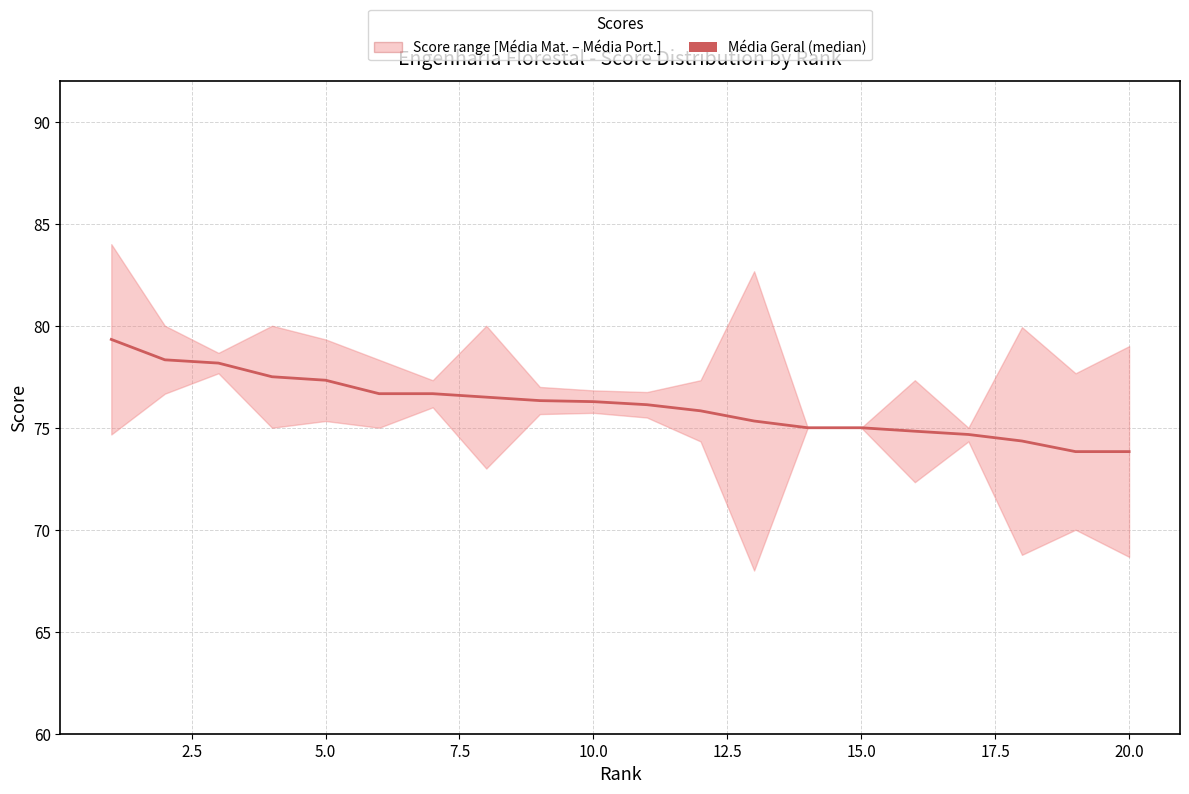

How many lines are shown in the chart?

1